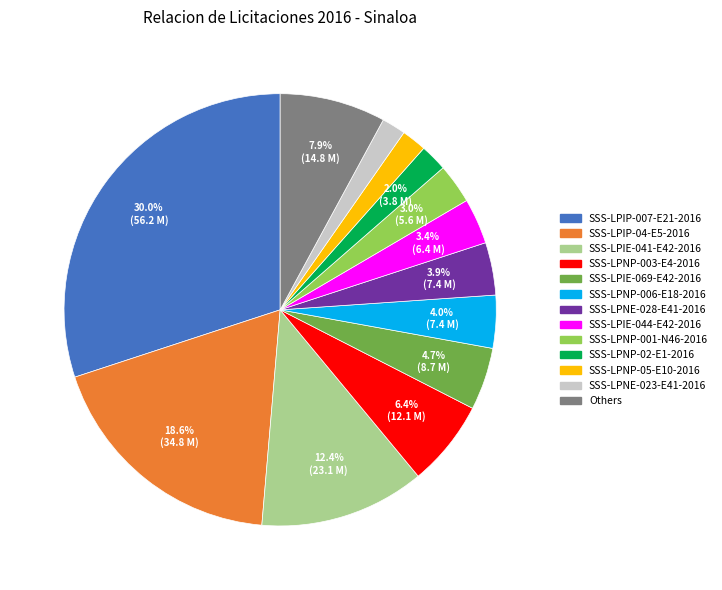

Count the number of slices in the pie.

13